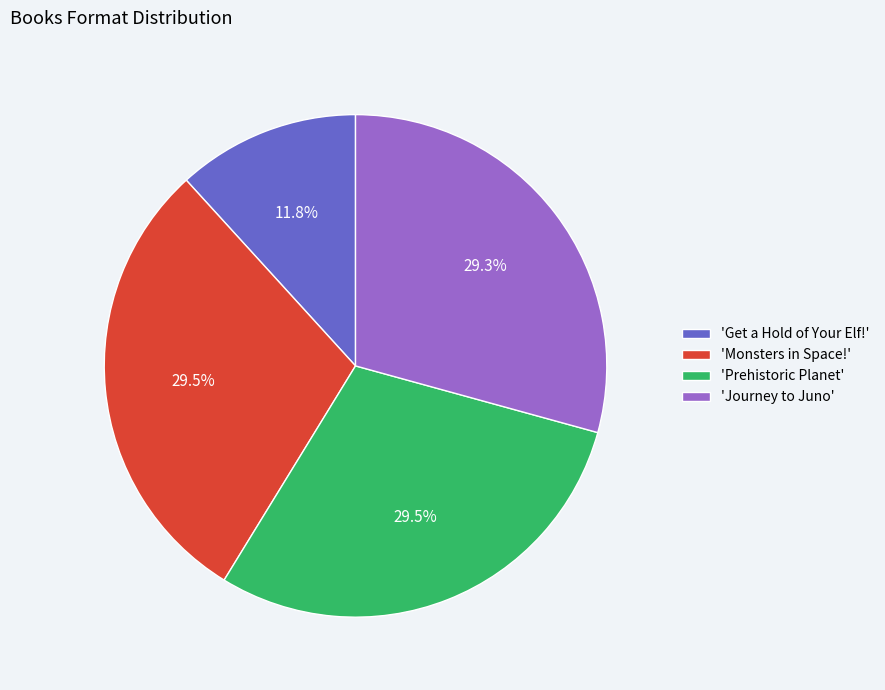

What is the ratio of the value at 'Prehistoric Planet' to the value at 'Monsters in Space!'?

1.0